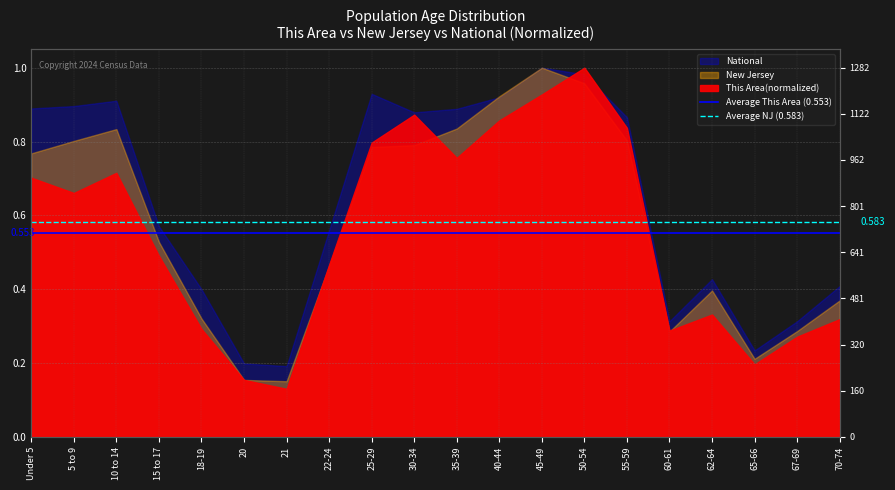

The value of Average This Area (0.553) at 5 to 9 is 0.6. True or false?

True